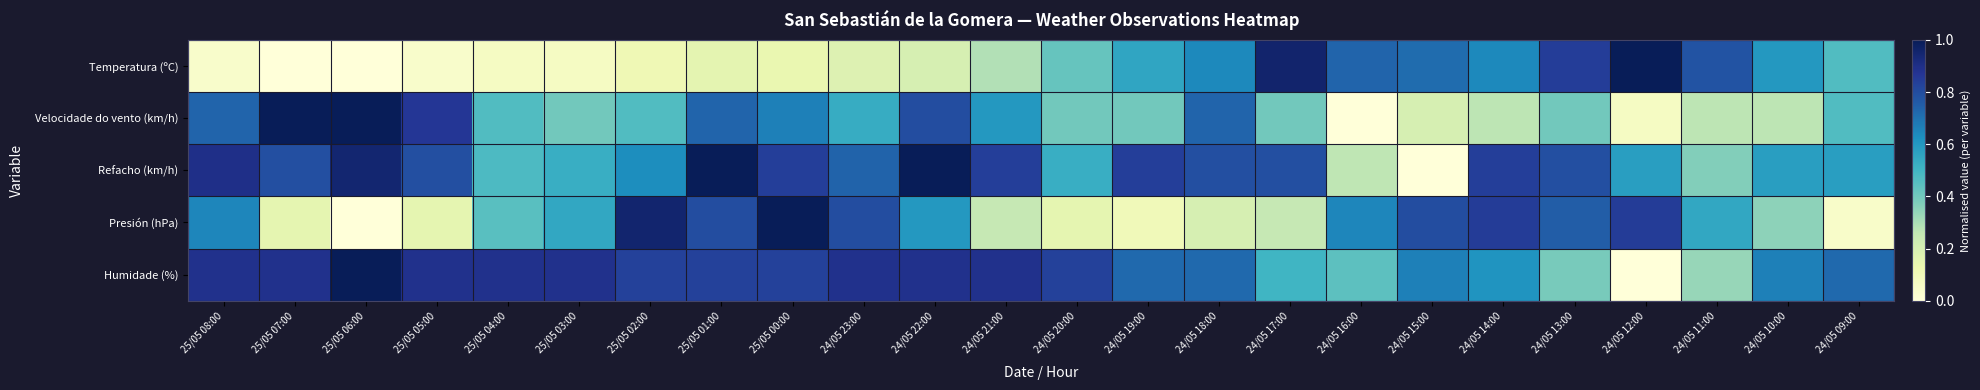

Reading left to right, list all the values displayed in this chart.

Temperatura (ºC): 25/05 08:00=0.0	25/05 07:00=0.0	25/05 06:00=0.0	25/05 05:00=0.0	25/05 04:00=0.1	25/05 03:00=0.1	25/05 02:00=0.1	25/05 01:00=0.2	25/05 00:00=0.1	24/05 23:00=0.2	24/05 22:00=0.2	24/05 21:00=0.3	24/05 20:00=0.4	24/05 19:00=0.6	24/05 18:00=0.6	24/05 17:00=1.0	24/05 16:00=0.7	24/05 15:00=0.7	24/05 14:00=0.6	24/05 13:00=0.8	24/05 12:00=1.0	24/05 11:00=0.8	24/05 10:00=0.6	24/05 09:00=0.5
Velocidade do vento (km/h): 25/05 08:00=0.7	25/05 07:00=1.0	25/05 06:00=1.0	25/05 05:00=0.9	25/05 04:00=0.5	25/05 03:00=0.4	25/05 02:00=0.5	25/05 01:00=0.7	25/05 00:00=0.7	24/05 23:00=0.5	24/05 22:00=0.8	24/05 21:00=0.6	24/05 20:00=0.4	24/05 19:00=0.4	24/05 18:00=0.7	24/05 17:00=0.4	24/05 16:00=0.0	24/05 15:00=0.2	24/05 14:00=0.3	24/05 13:00=0.4	24/05 12:00=0.1	24/05 11:00=0.3	24/05 10:00=0.3	24/05 09:00=0.5
Refacho (km/h): 25/05 08:00=0.9	25/05 07:00=0.8	25/05 06:00=0.9	25/05 05:00=0.8	25/05 04:00=0.5	25/05 03:00=0.5	25/05 02:00=0.6	25/05 01:00=1.0	25/05 00:00=0.8	24/05 23:00=0.7	24/05 22:00=1.0	24/05 21:00=0.8	24/05 20:00=0.5	24/05 19:00=0.8	24/05 18:00=0.8	24/05 17:00=0.8	24/05 16:00=0.3	24/05 15:00=0.0	24/05 14:00=0.8	24/05 13:00=0.8	24/05 12:00=0.6	24/05 11:00=0.4	24/05 10:00=0.6	24/05 09:00=0.6
Presión (hPa): 25/05 08:00=0.6	25/05 07:00=0.1	25/05 06:00=0.0	25/05 05:00=0.1	25/05 04:00=0.4	25/05 03:00=0.6	25/05 02:00=0.9	25/05 01:00=0.8	25/05 00:00=1.0	24/05 23:00=0.8	24/05 22:00=0.6	24/05 21:00=0.2	24/05 20:00=0.1	24/05 19:00=0.1	24/05 18:00=0.2	24/05 17:00=0.2	24/05 16:00=0.6	24/05 15:00=0.8	24/05 14:00=0.9	24/05 13:00=0.8	24/05 12:00=0.9	24/05 11:00=0.6	24/05 10:00=0.4	24/05 09:00=0.1
Humidade (%): 25/05 08:00=0.9	25/05 07:00=0.9	25/05 06:00=1.0	25/05 05:00=0.9	25/05 04:00=0.9	25/05 03:00=0.9	25/05 02:00=0.8	25/05 01:00=0.8	25/05 00:00=0.8	24/05 23:00=0.9	24/05 22:00=0.9	24/05 21:00=0.9	24/05 20:00=0.8	24/05 19:00=0.7	24/05 18:00=0.7	24/05 17:00=0.5	24/05 16:00=0.4	24/05 15:00=0.7	24/05 14:00=0.6	24/05 13:00=0.4	24/05 12:00=0.0	24/05 11:00=0.3	24/05 10:00=0.7	24/05 09:00=0.7